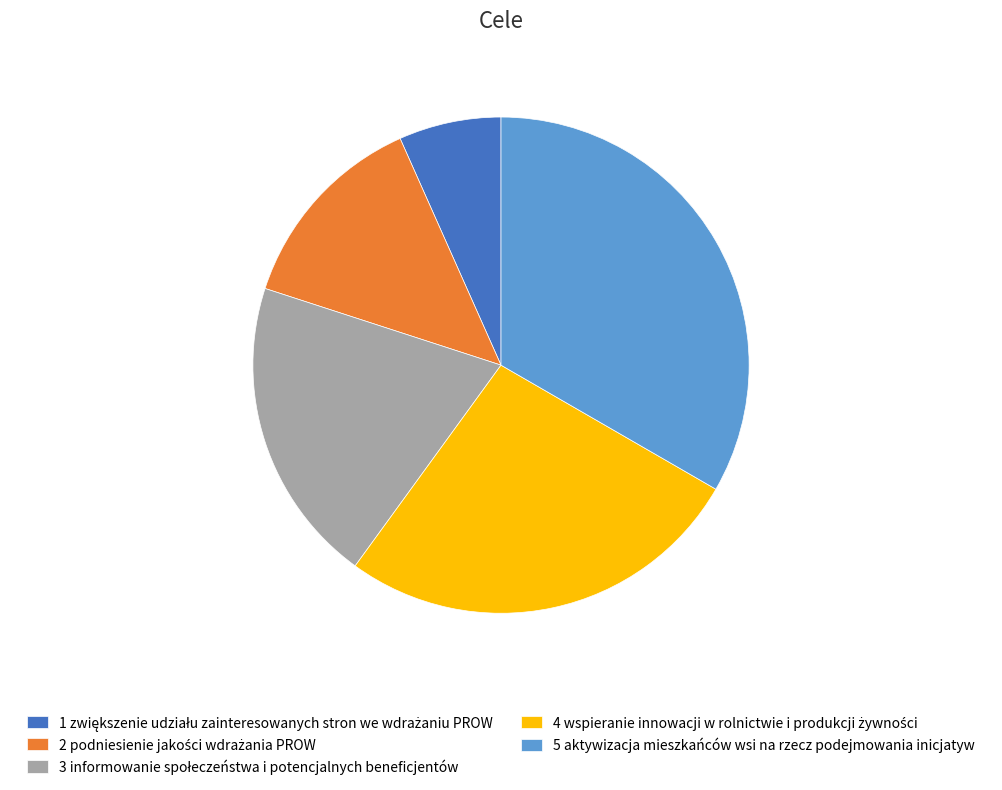

Which slice is the largest?

5 aktywizacja mieszkańców wsi na rzecz podejmowania inicjatyw